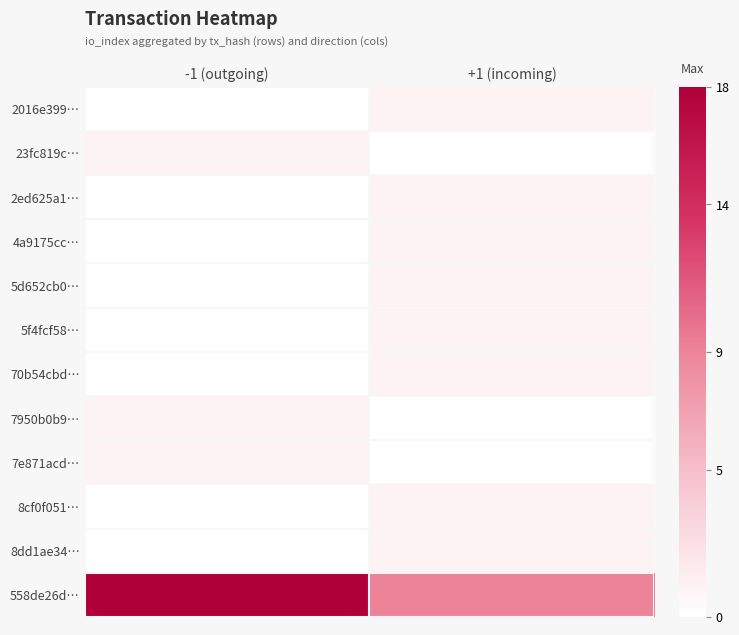

What is the difference between the highest and lowest values at +1 (incoming)?

9